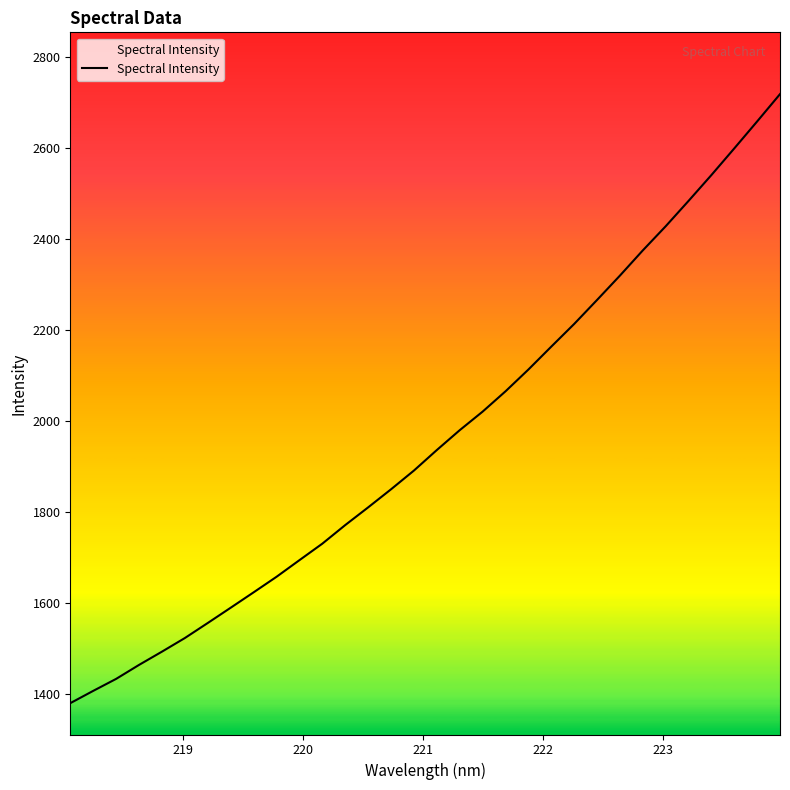

What is the greatest value displayed?

2719.4